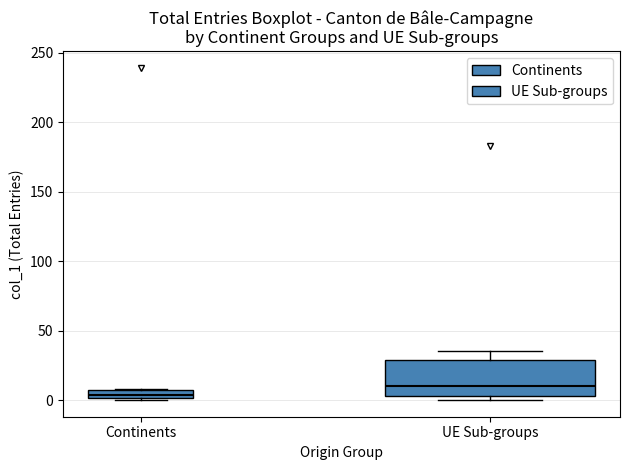

Which box has the lowest median line?

Continents